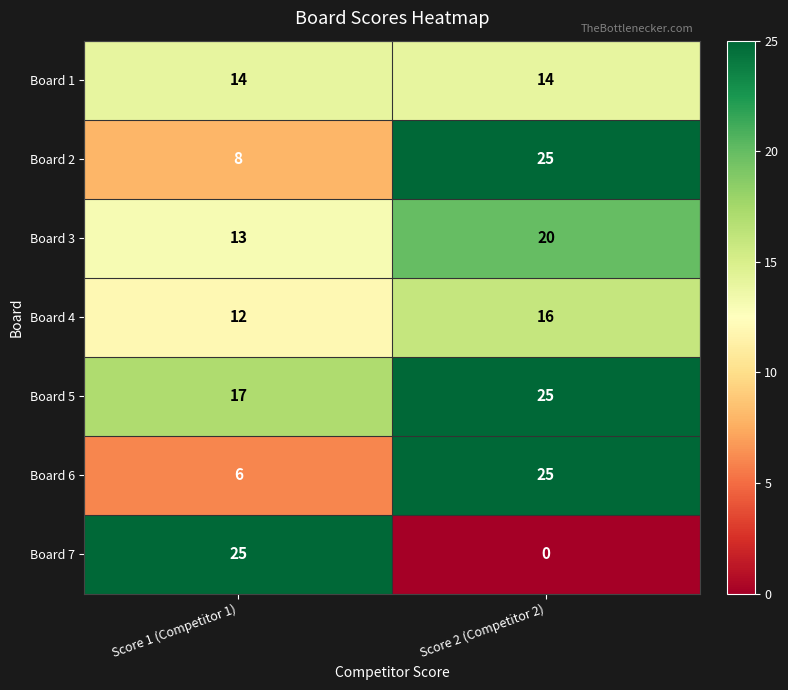

At which category is the sum across all series the highest?

Score 2 (Competitor 2)